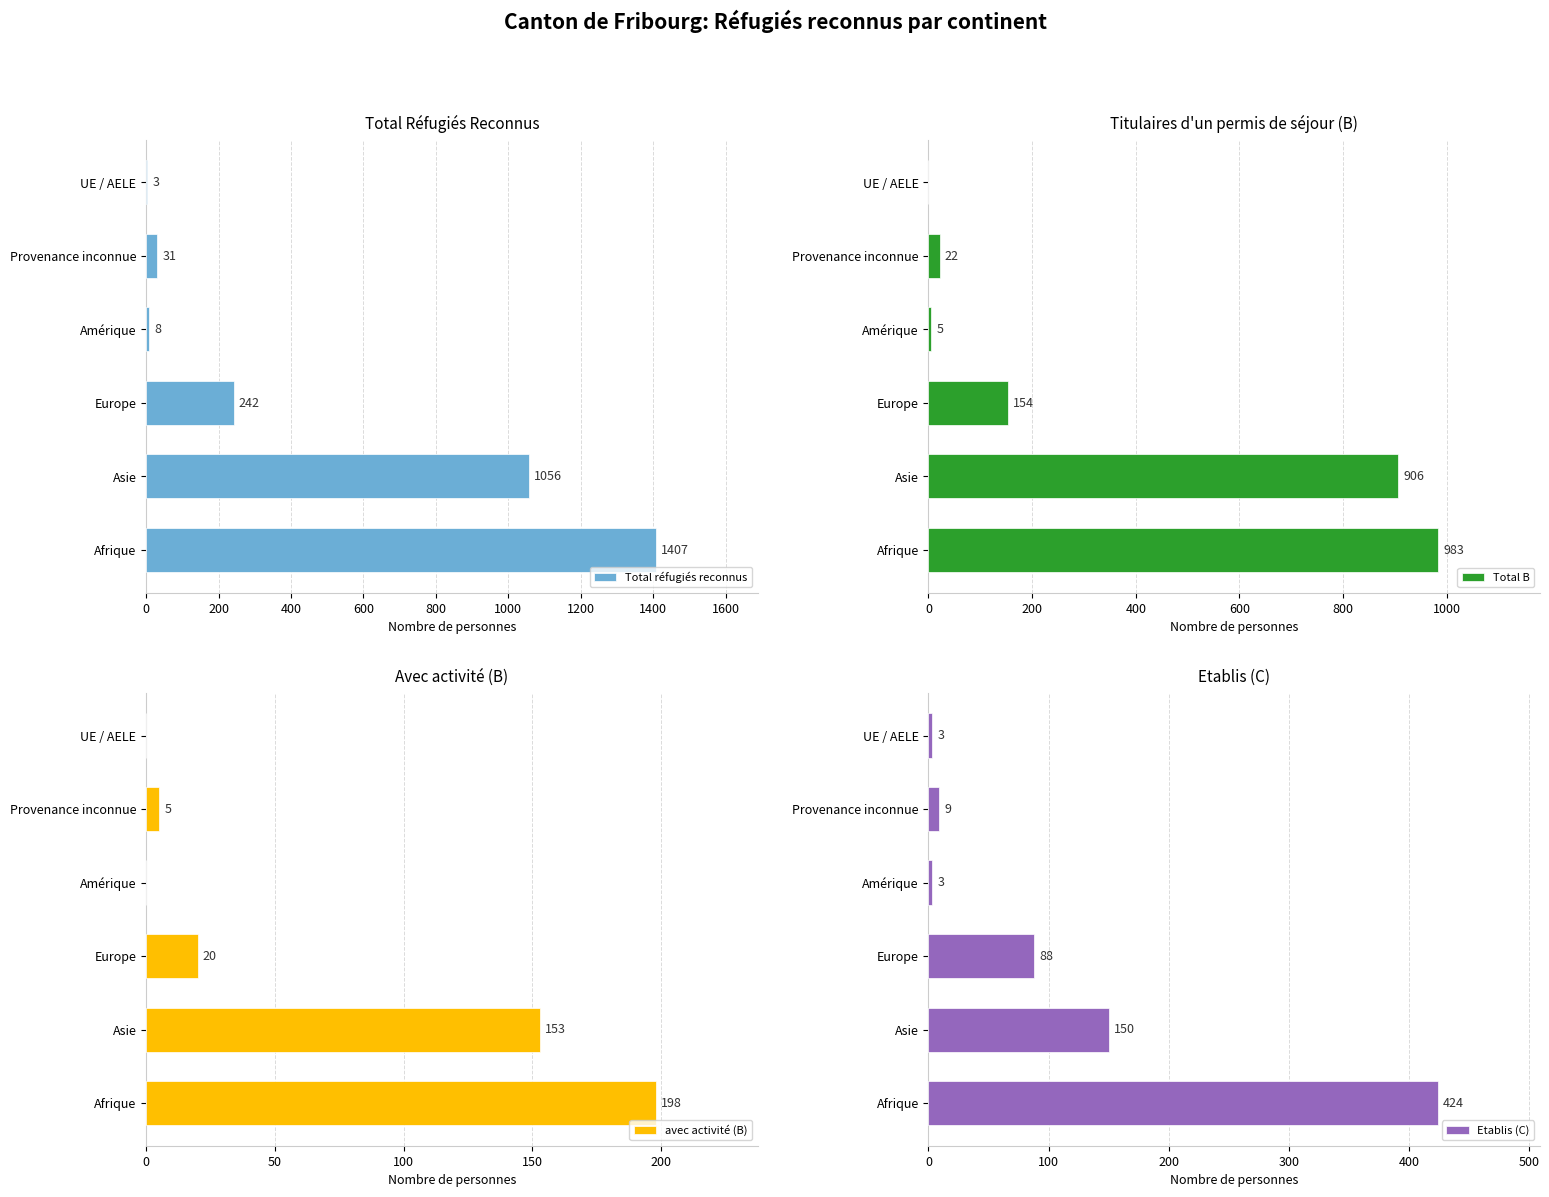

At how many categories does at least one series exceed 570?

2